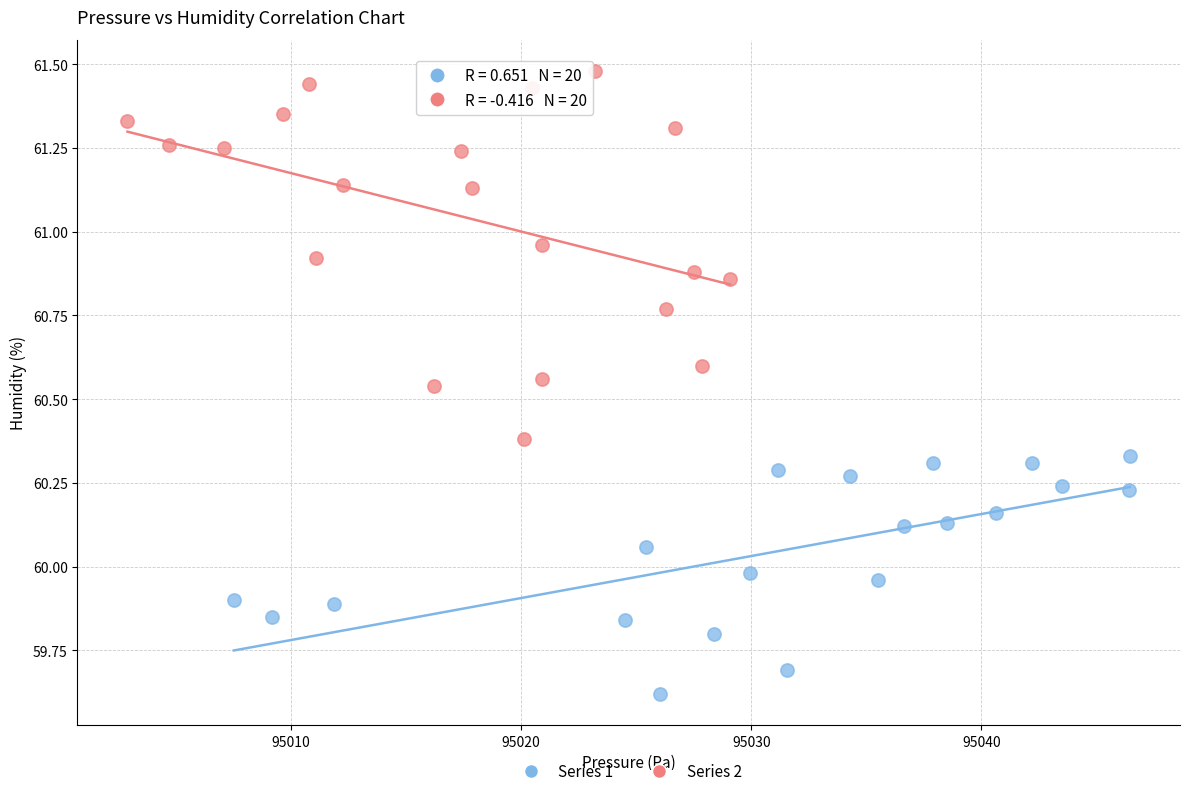

Which series contains the highest Y value?

Series 2